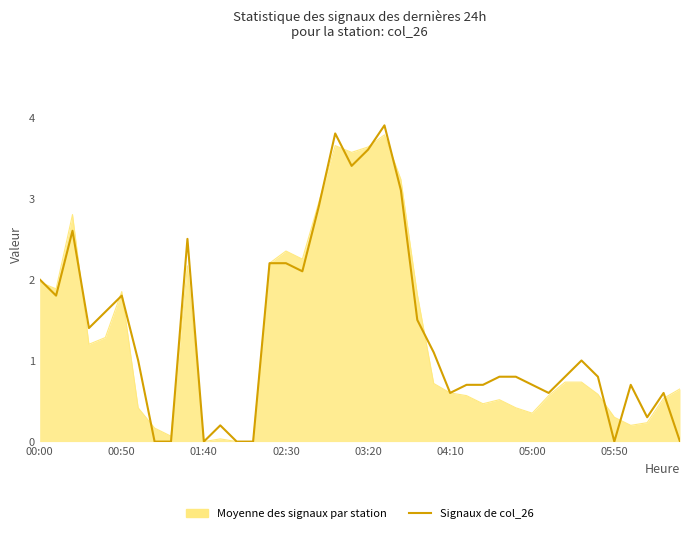

Which series has the largest range (max minus min)?

Signaux de col_26